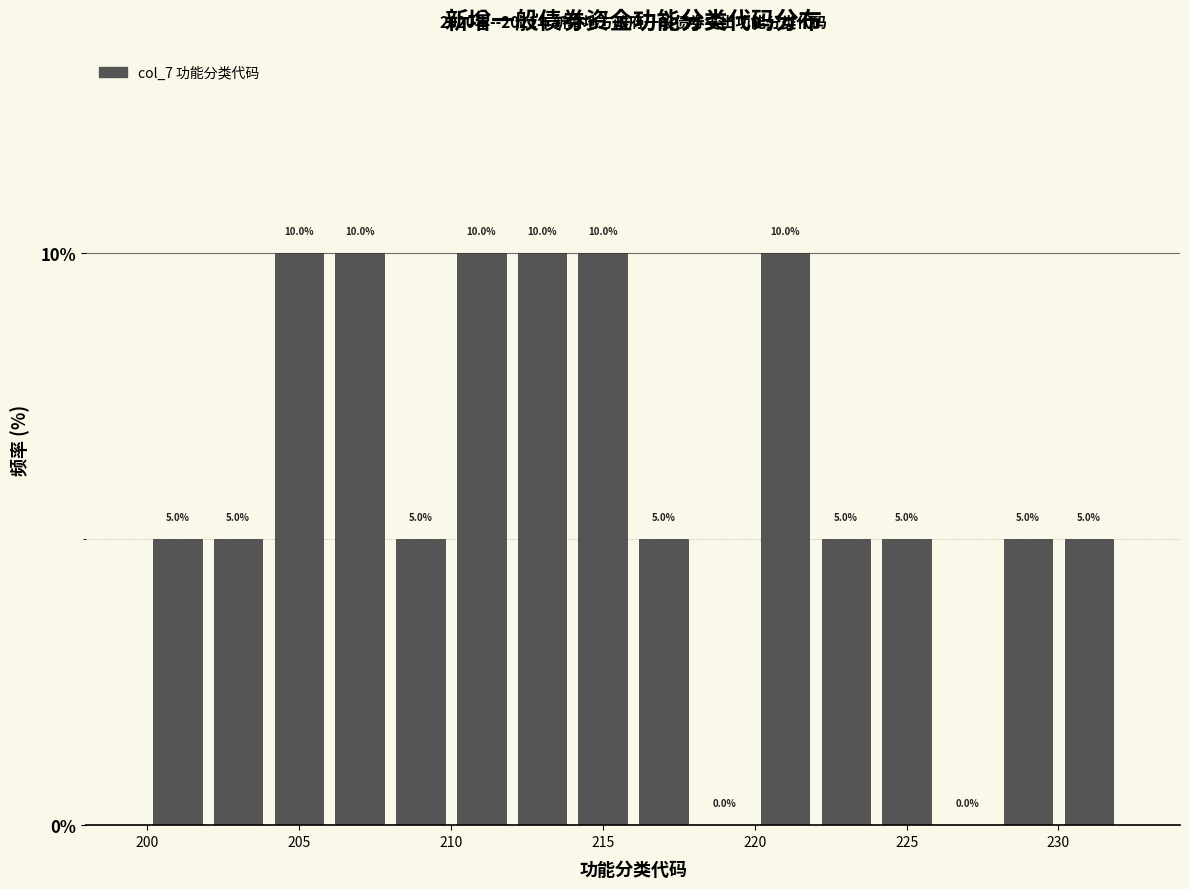

Reading left to right, list every bar in this chart as the range it spans on the x-axis followed by its height.

200 to 202: 5.0
202 to 204: 5.0
204 to 206: 10.0
206 to 208: 10.0
208 to 210: 5.0
210 to 212: 10.0
212 to 214: 10.0
214 to 216: 10.0
216 to 218: 5.0
218 to 220: 0.0
220 to 222: 10.0
222 to 224: 5.0
224 to 226: 5.0
226 to 228: 0.0
228 to 230: 5.0
230 to 232: 5.0